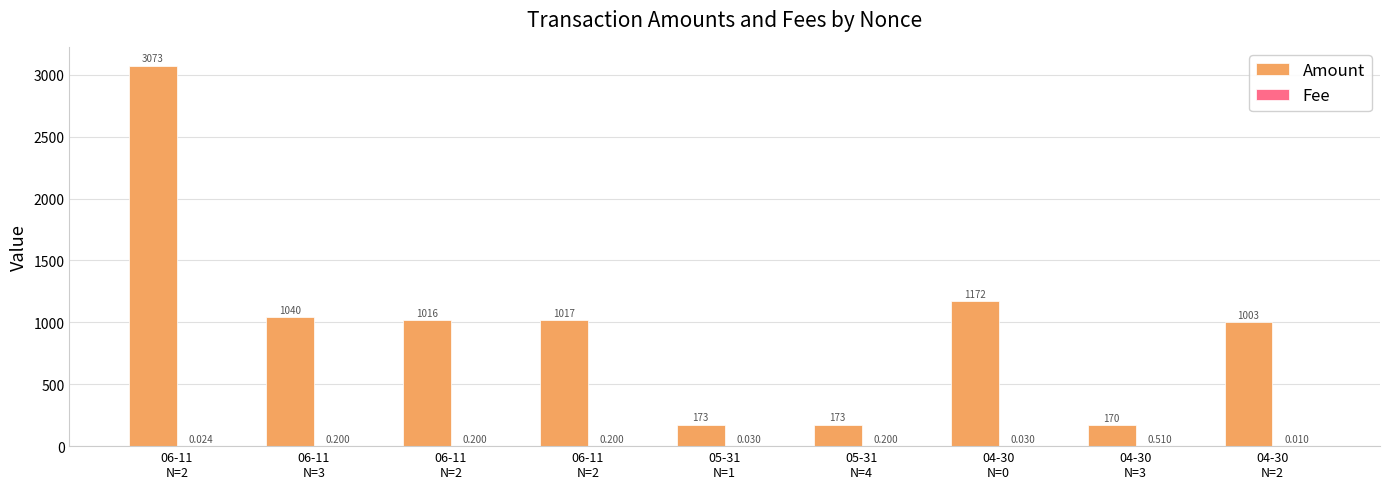

What is the average value of the Fee series?

0.2